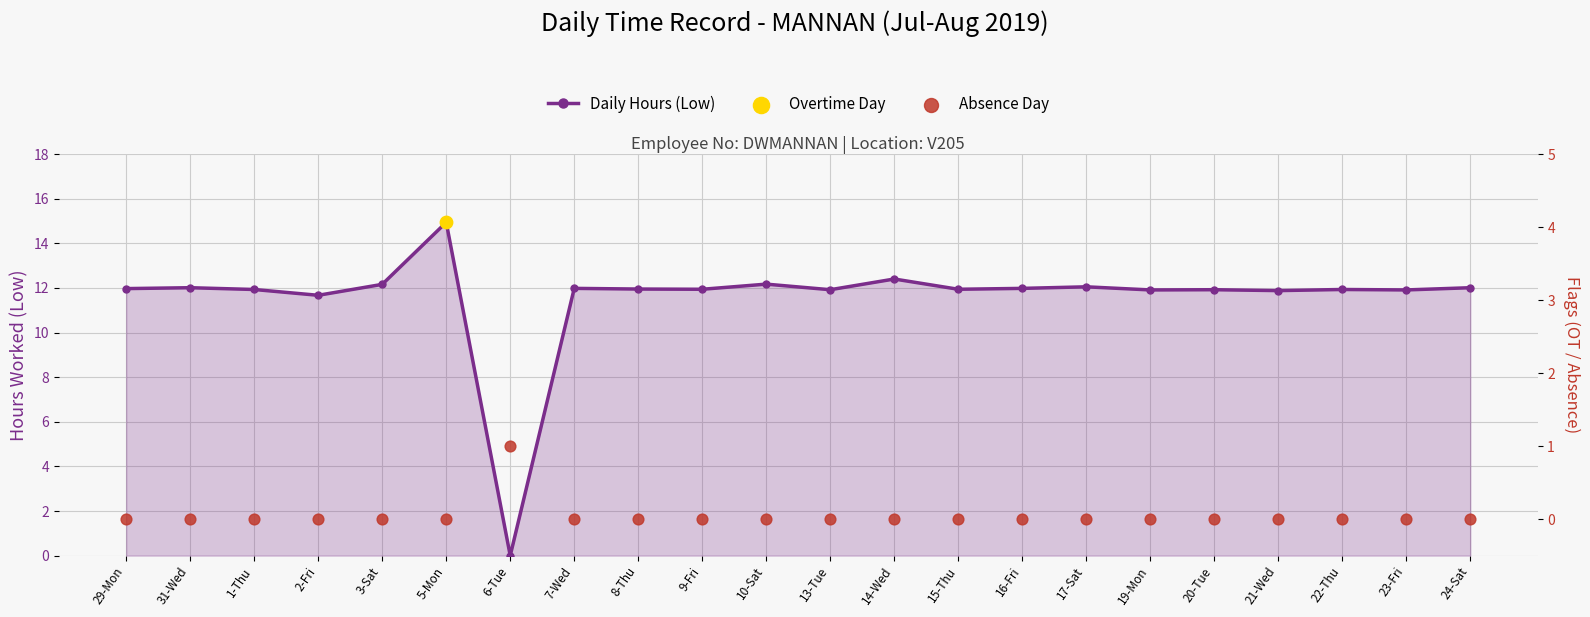

Which series has the largest total across all categories?

Daily Hours (Low)